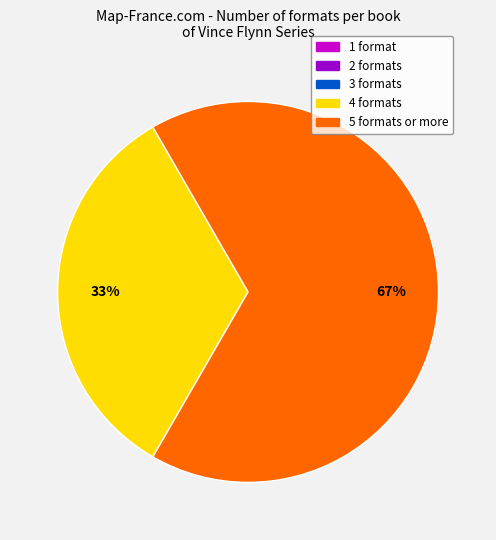

To the nearest percent, what is the difference between the largest and smallest slice percentages?

67%